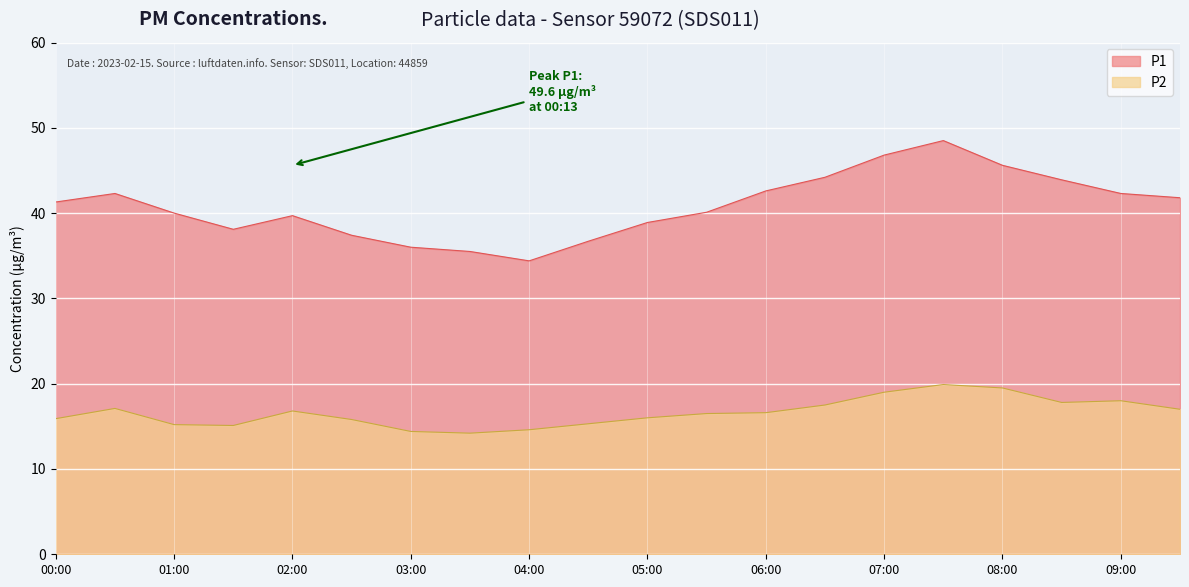

Reading right to left, what are all the values shown in this chart?

P1: 41.8	42.3	43.9	45.6	48.5	46.8	44.2	42.6	40.1	38.9	36.7	34.4	35.5	36.0	37.4	39.7	38.1	40.0	42.3	41.3
P2: 17.0	18.0	17.8	19.5	19.9	19.0	17.5	16.6	16.5	16.0	15.3	14.6	14.2	14.4	15.8	16.8	15.1	15.2	17.1	15.9